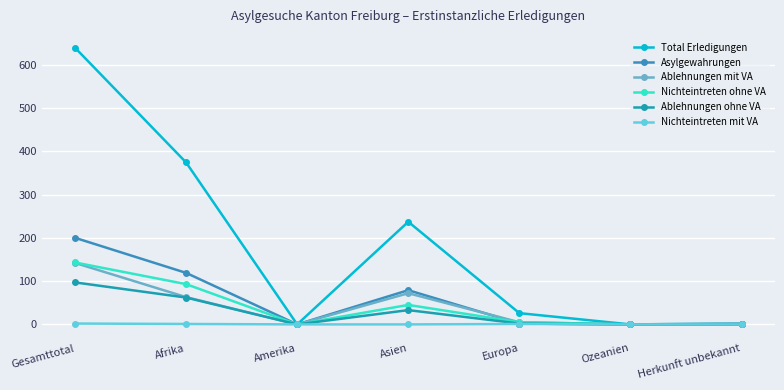

Is the value of Asylgewahrungen at Amerika greater than the value of Total Erledigungen at Gesamttotal?

No